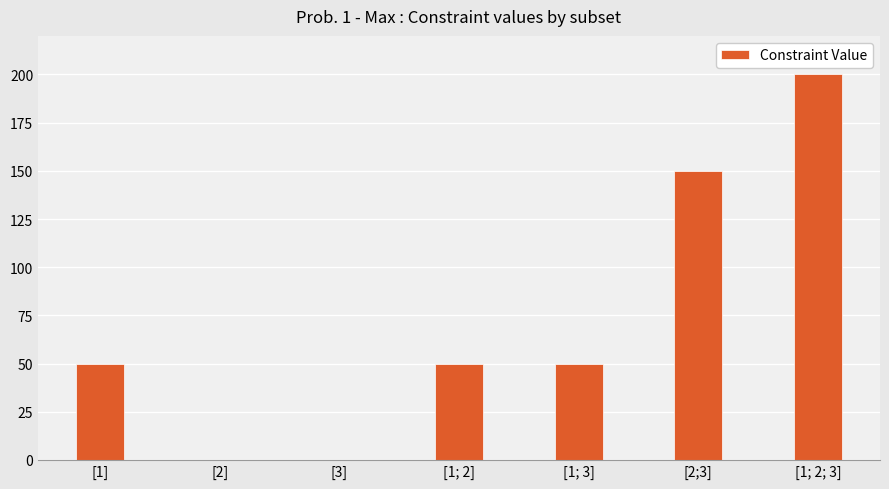

The value at [2;3] is 67. True or false?

False